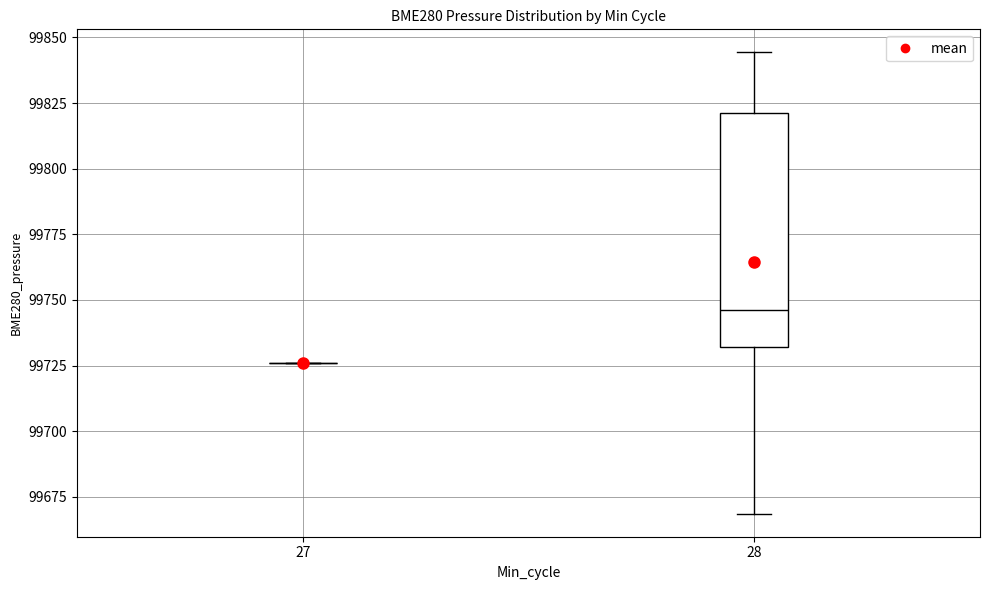

Reading left to right, read every box against the y-axis: the position of its median line, the range the box covers, and the ends of its whiskers. The values are not printed on the chart, so give them approximately, as read against the axis.

27: box collapsed to a line at 99725, whiskers 99725 to 99725
28: median 99745, box 99730 to 99820, whiskers 99670 to 99845